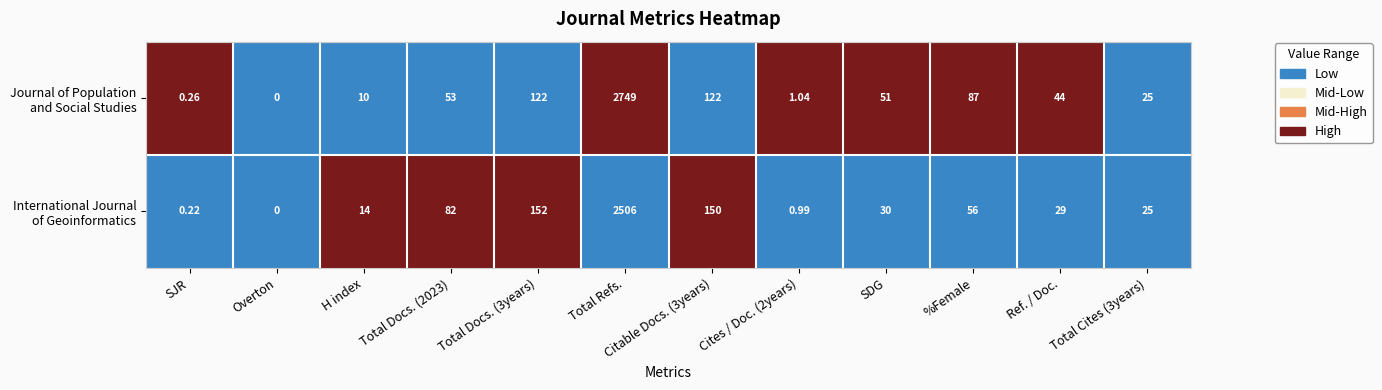

At which category is the sum across all series the highest?

Total Refs.